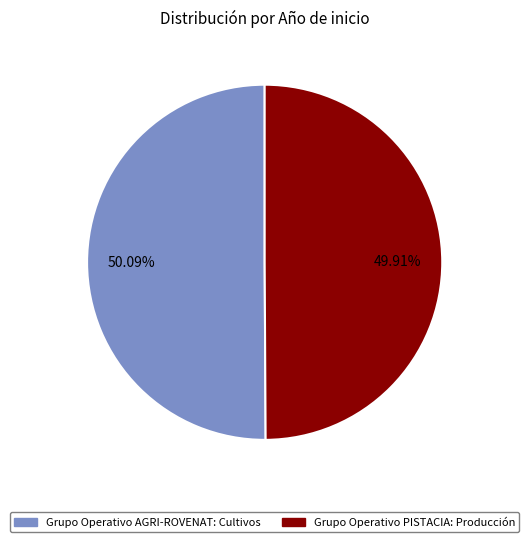

Count the number of slices in the pie.

2